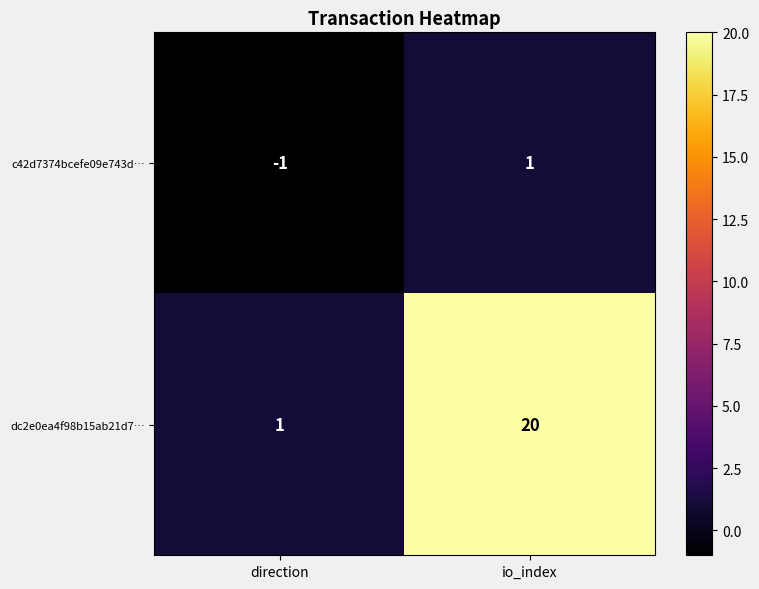

Is it true that dc2e0ea4f98b15ab21d7… equals 20 at io_index?

True